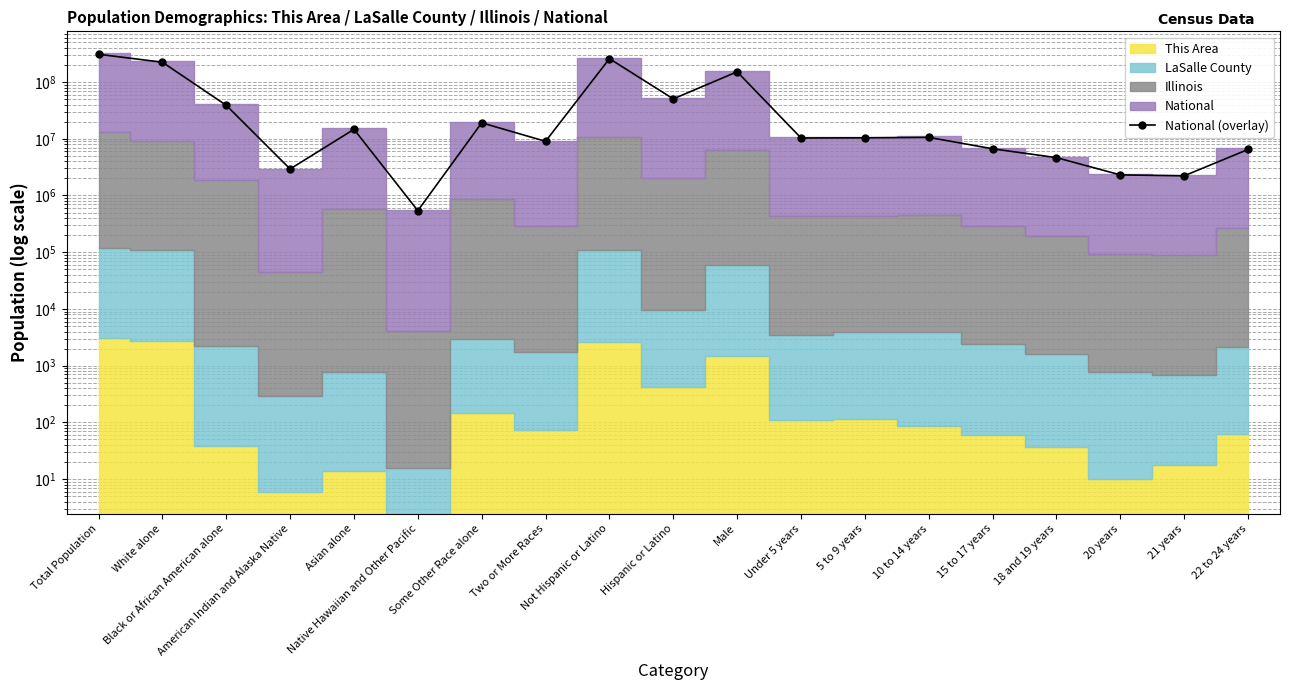

What is the change in value from White alone to Hispanic or Latino?

-173075671